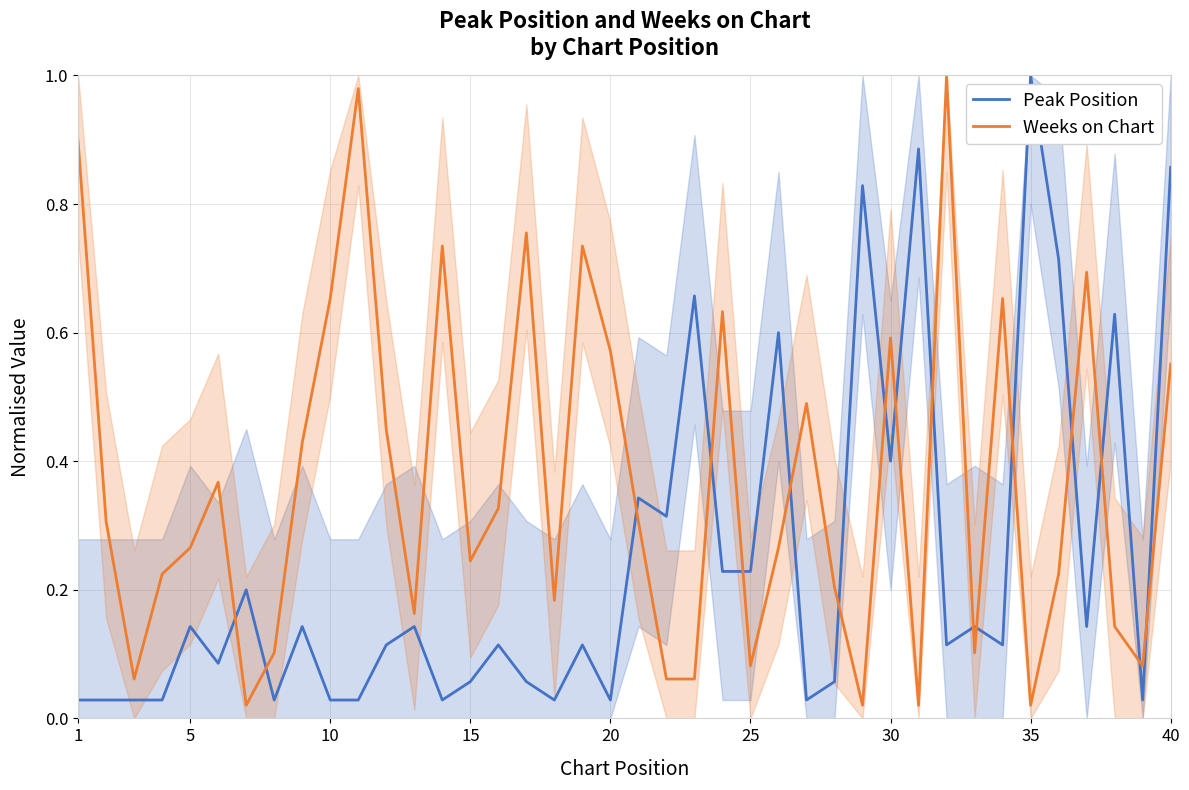

How many distinct data groups are displayed?

2